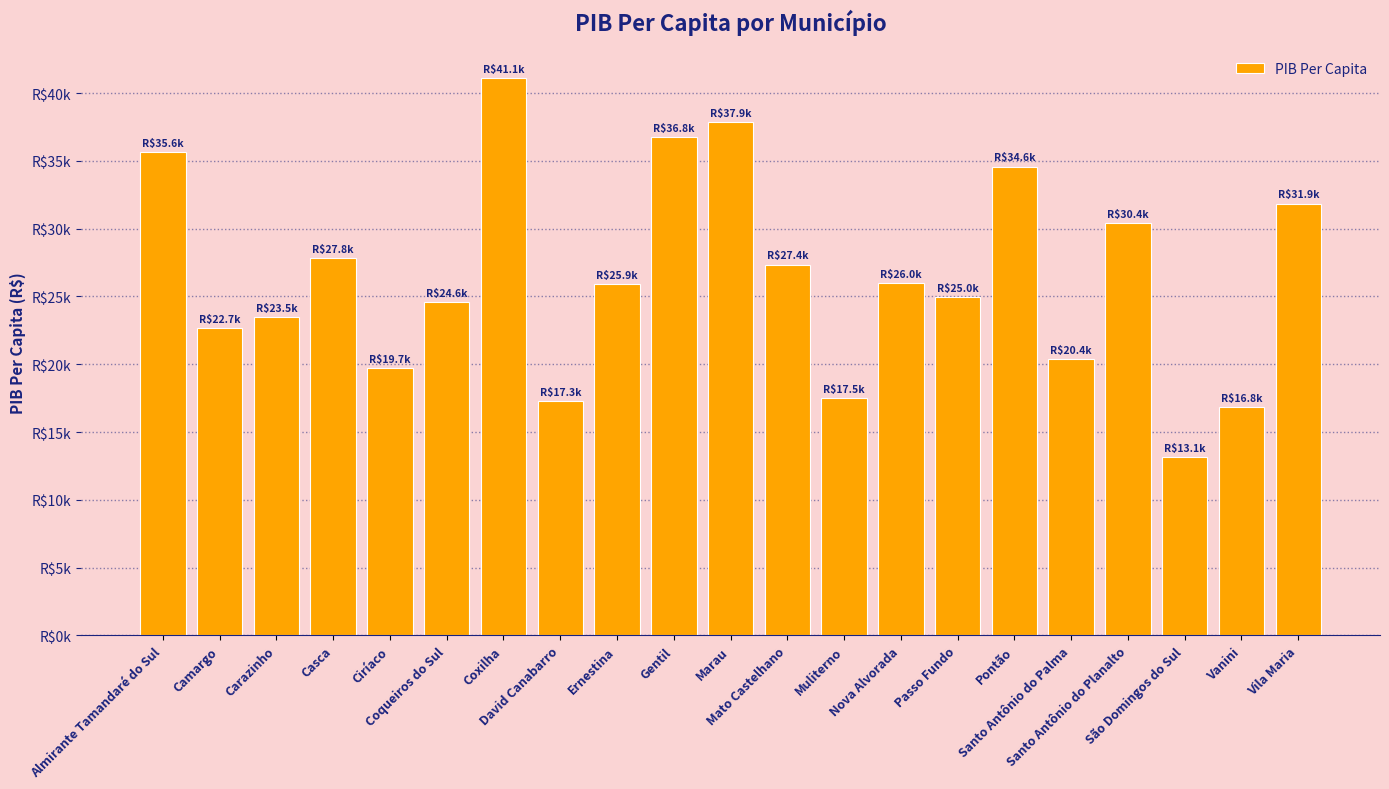

Does the chart contain any negative values?

No